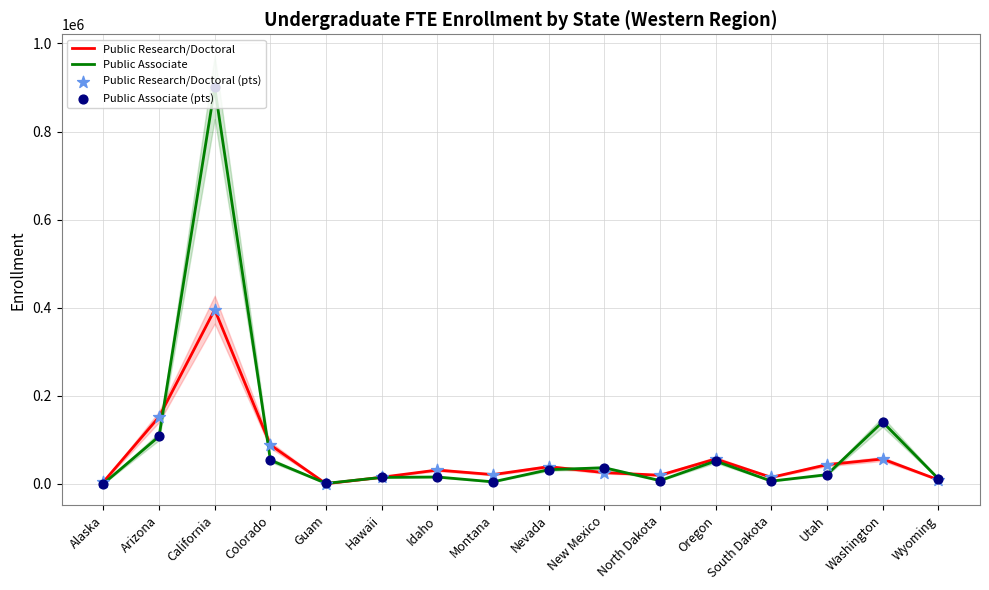

Which series contains the highest Y value?

Public Associate